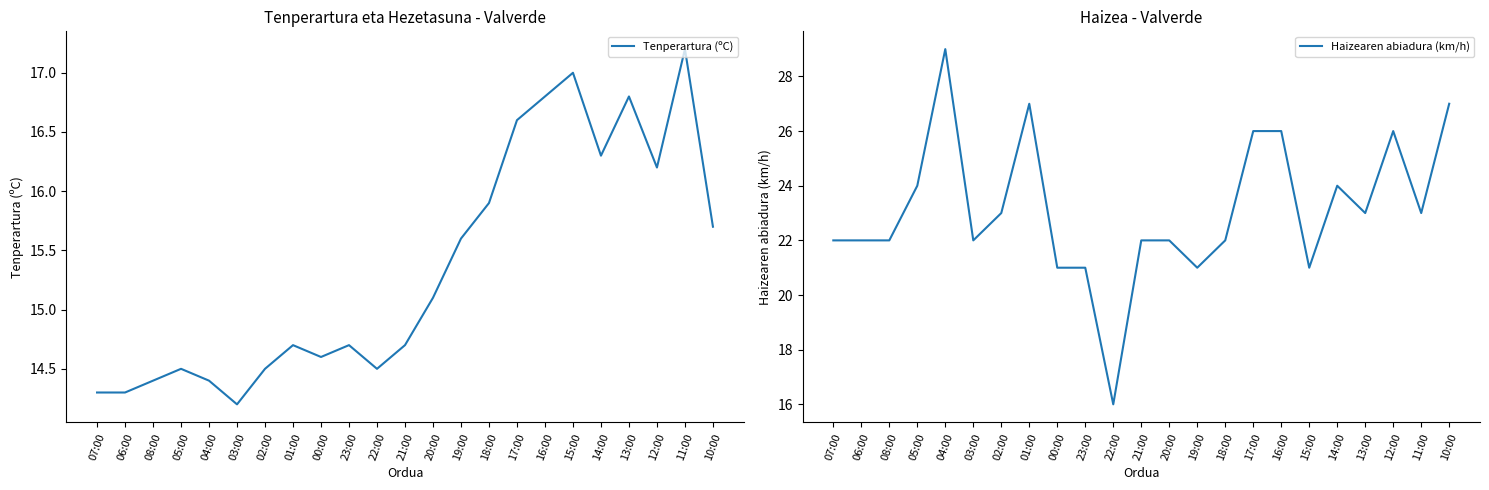

True or false: Haizearen abiadura (km/h) and Tenperartura (ºC) intersect in this chart.

False